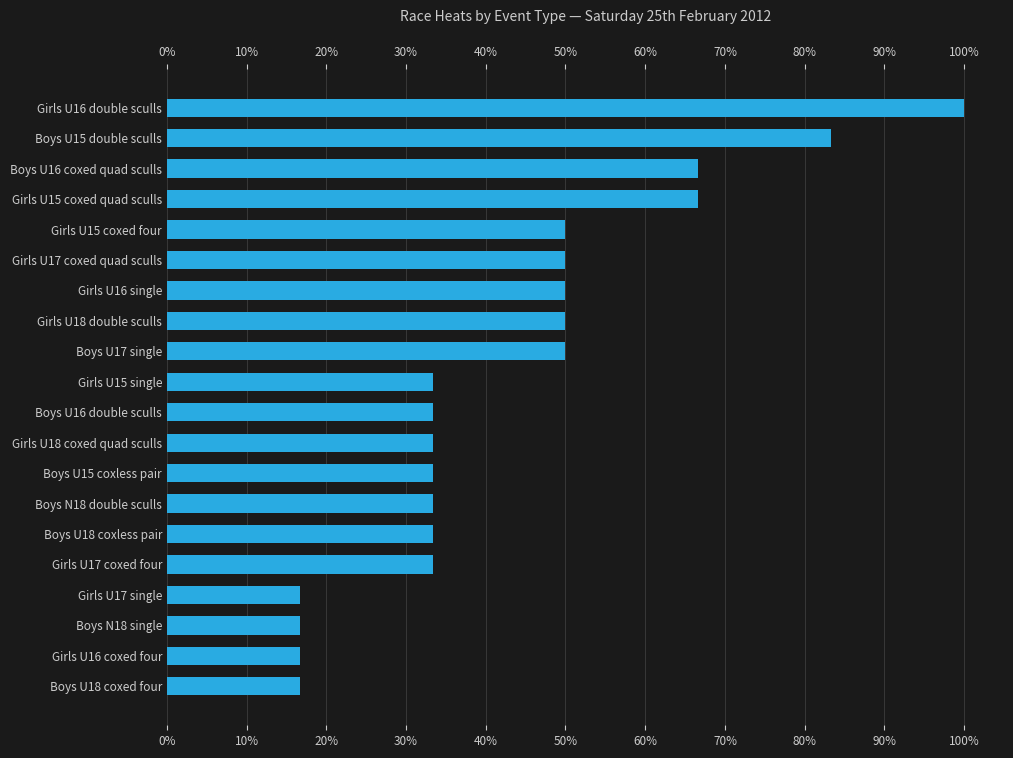

Reading bottom to top, list all the values displayed in this chart.

Boys U18 coxed four=16.7	Girls U16 coxed four=16.7	Boys N18 single=16.7	Girls U17 single=16.7	Girls U17 coxed four=33.3	Boys U18 coxless pair=33.3	Boys N18 double sculls=33.3	Boys U15 coxless pair=33.3	Girls U18 coxed quad sculls=33.3	Boys U16 double sculls=33.3	Girls U15 single=33.3	Boys U17 single=50.0	Girls U18 double sculls=50.0	Girls U16 single=50.0	Girls U17 coxed quad sculls=50.0	Girls U15 coxed four=50.0	Girls U15 coxed quad sculls=66.7	Boys U16 coxed quad sculls=66.7	Boys U15 double sculls=83.3	Girls U16 double sculls=100.0